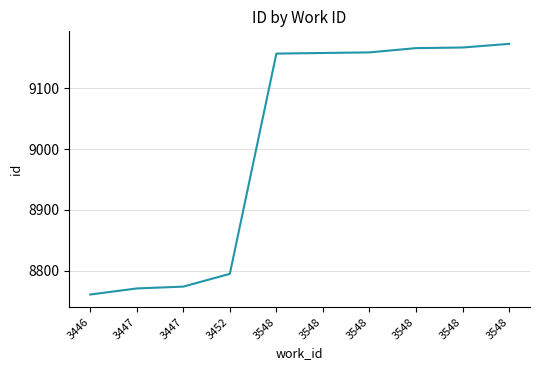

Rank the categories by value from highest to lowest.

3548, 3548, 3548, 3548, 3548, 3548, 3452, 3447, 3447, 3446